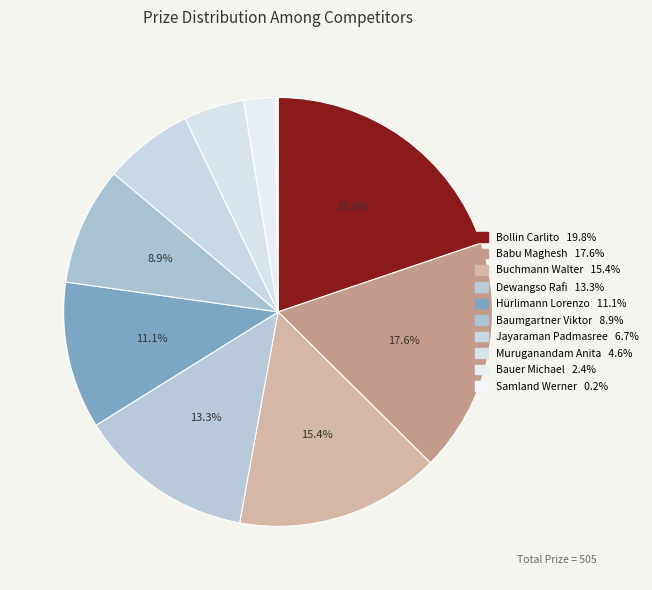

What is the change in value from Buchmann Walter to Muruganandam Anita?

-55